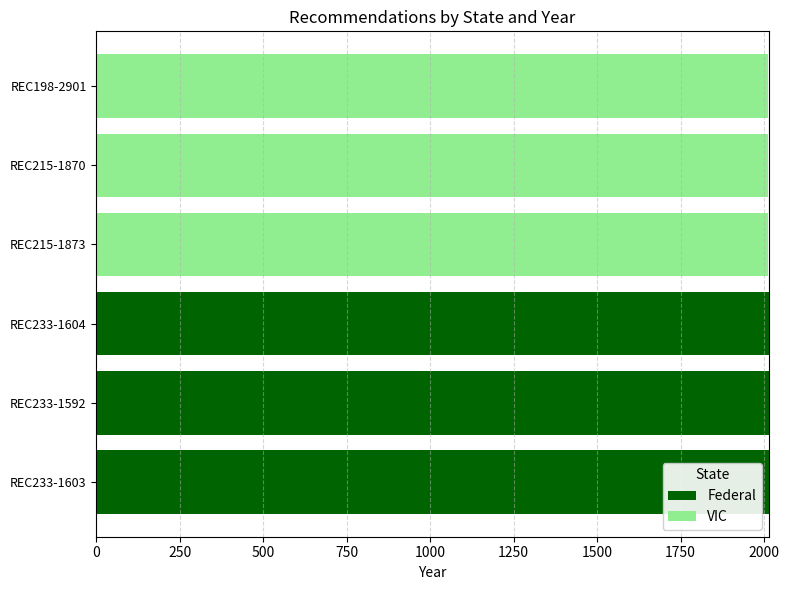

How many categories are shown in the chart?

6